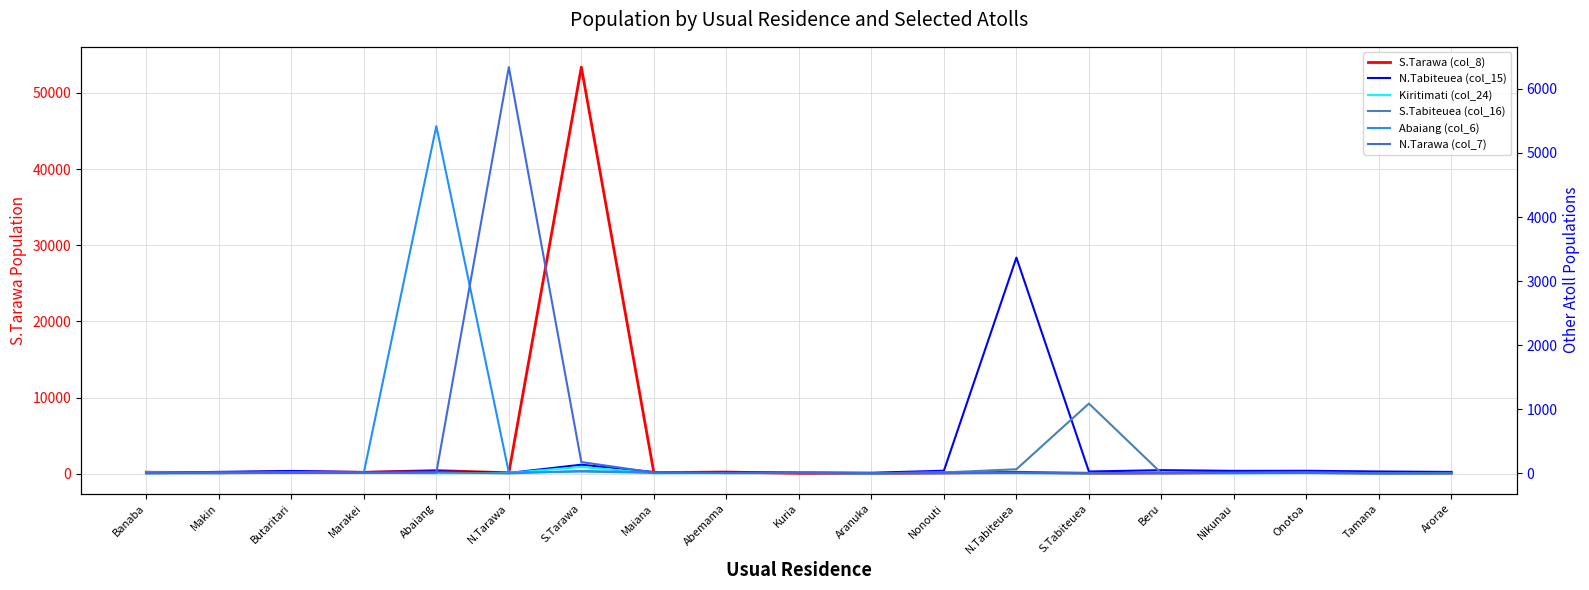

At Abemama, list the series in order from smallest to largest.

Kiritimati (col_24), S.Tabiteuea (col_16), N.Tarawa (col_7), Abaiang (col_6), N.Tabiteuea (col_15), S.Tarawa (col_8)